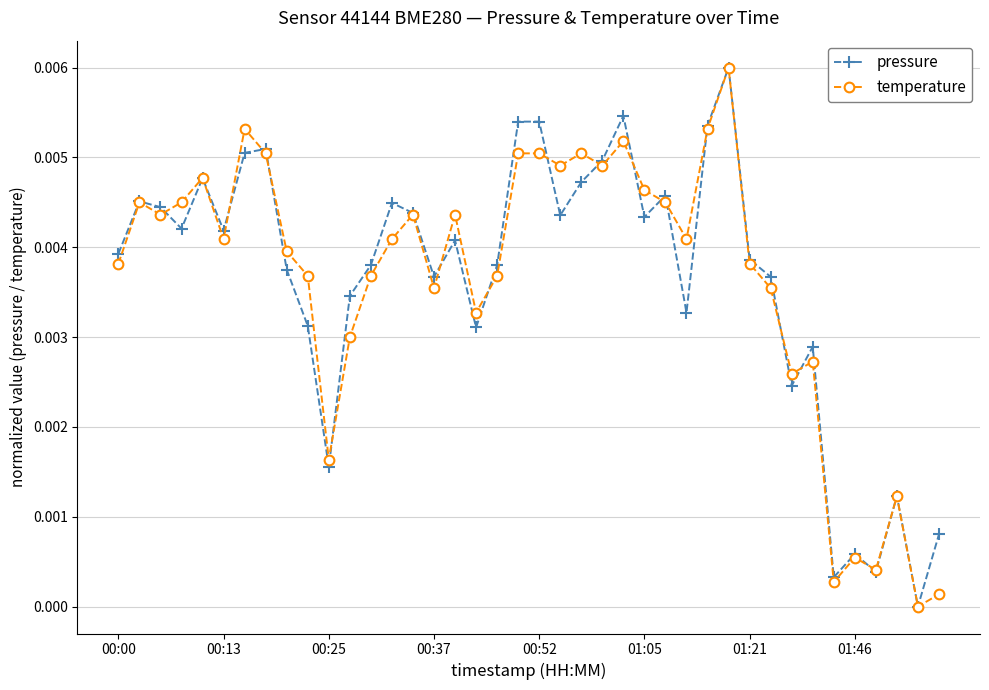

True or false: temperature has more than 1 points higher than both neighbors.

True